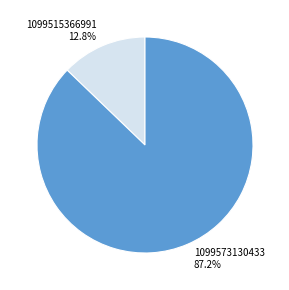

What percentage is the 1099515366991 slice, to the nearest percent?

13%